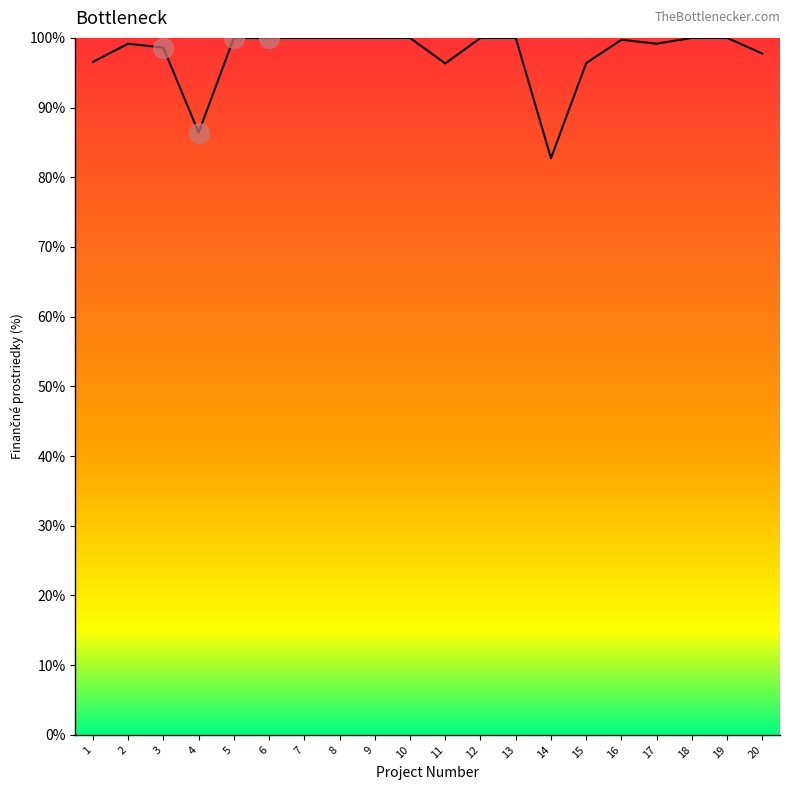

Between 20 and 17, which is larger?

17